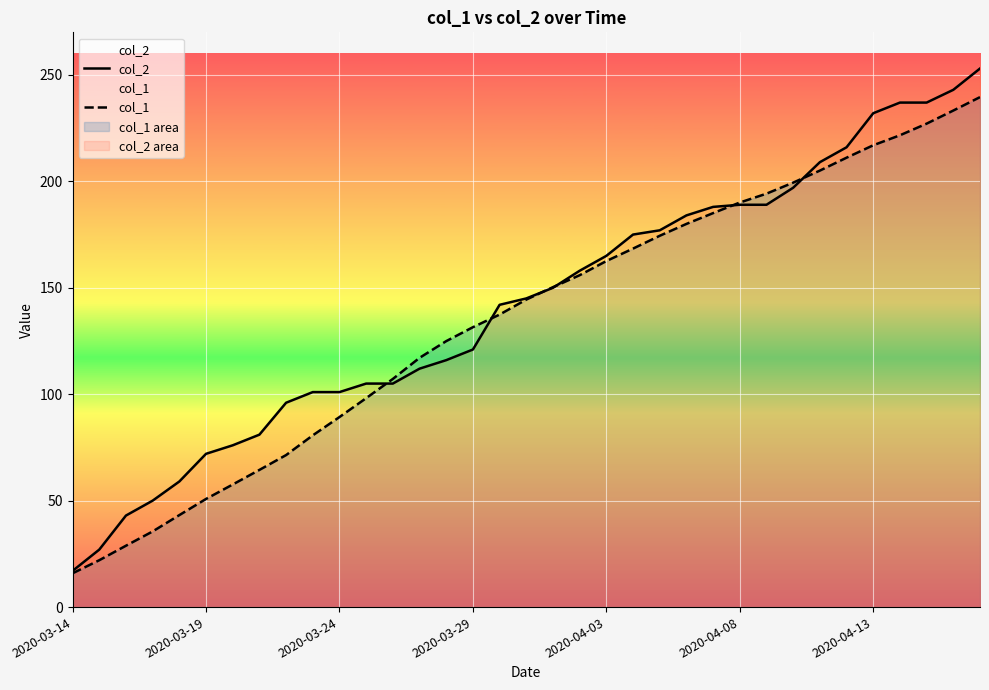

Rank the series by their maximum value, from lowest to highest.

col_1, col_2